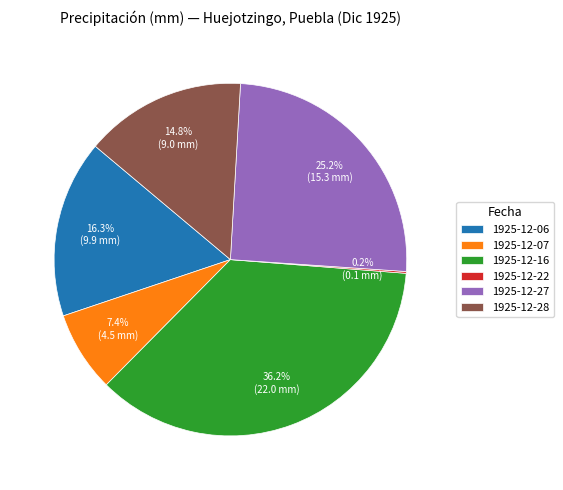

Combined, do 1925-12-07 and 1925-12-16 account for over 50%?

No